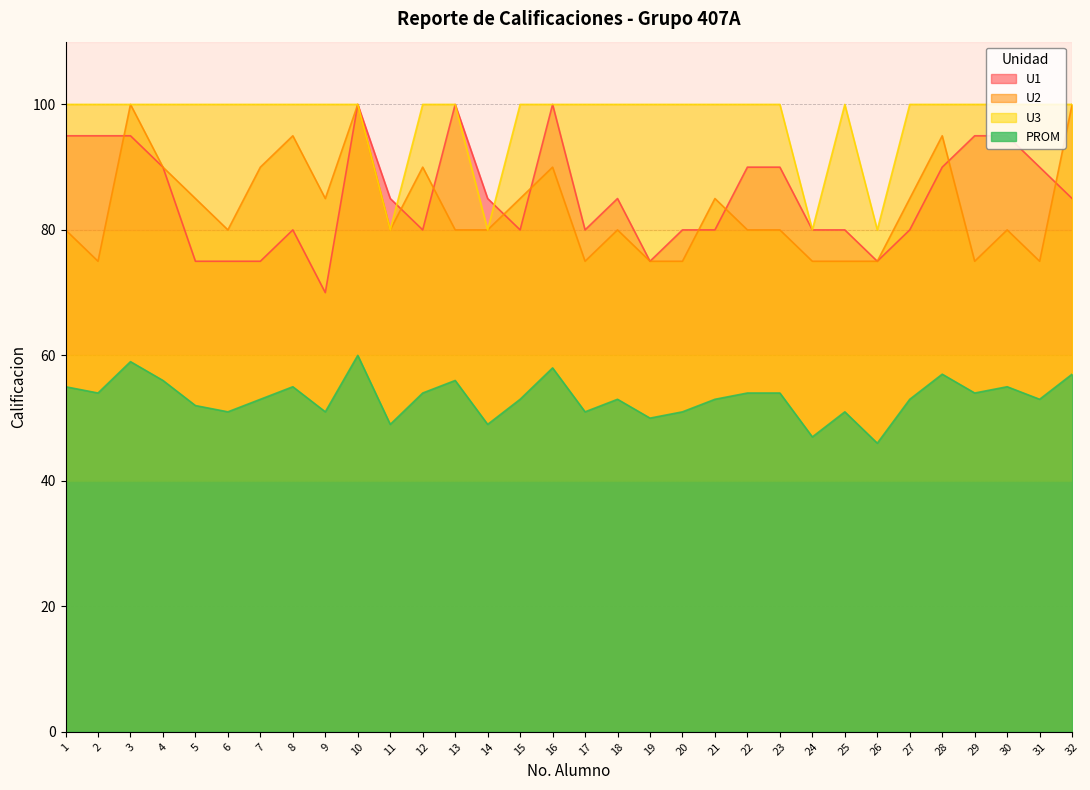

What is the difference between the maximum and minimum values in the U1 series?

30